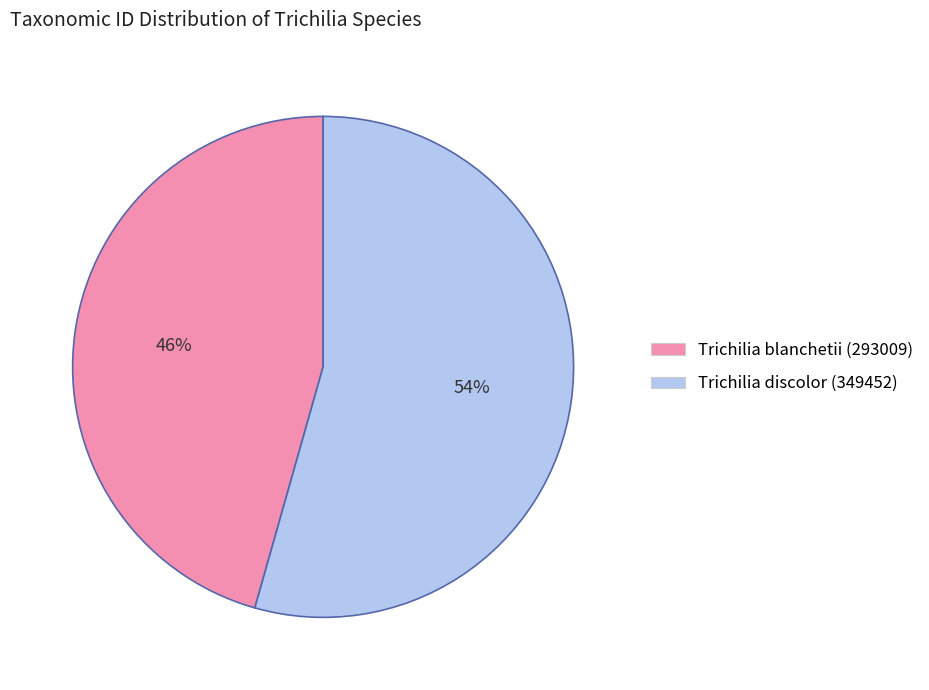

Does Trichilia blanchetii (293009) represent more than half of the total?

No